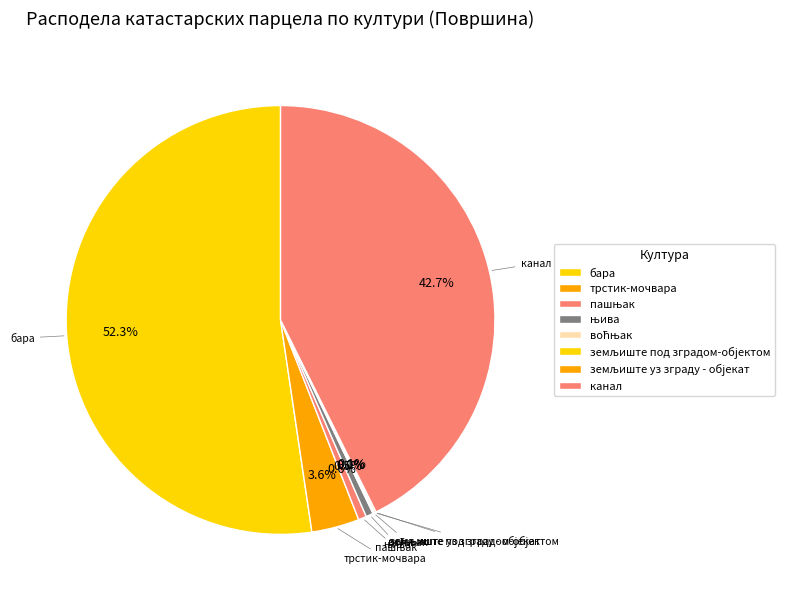

To the nearest percent, what portion does трстик-мочвара represent?

4%